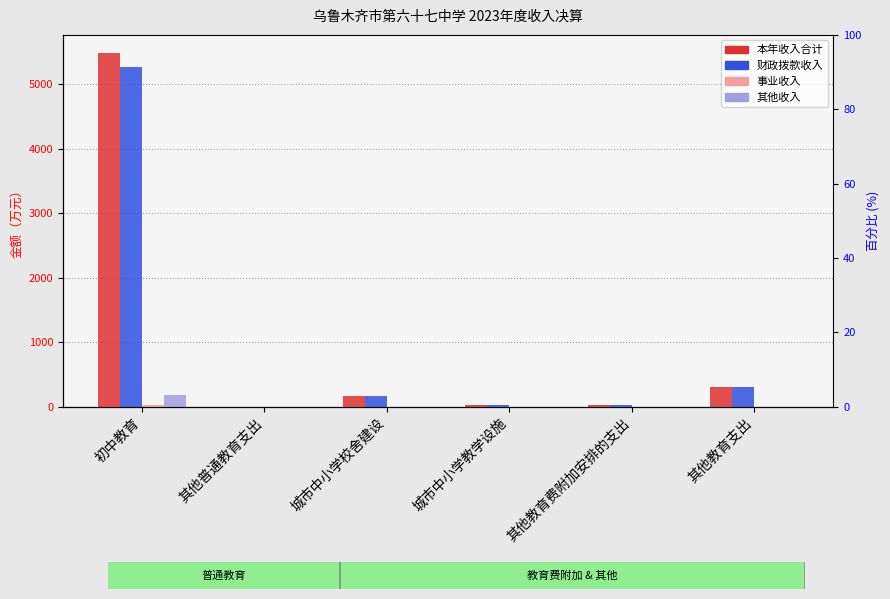

What is the value of the 本年收入合计 bar at the 6th from the left?

308.8